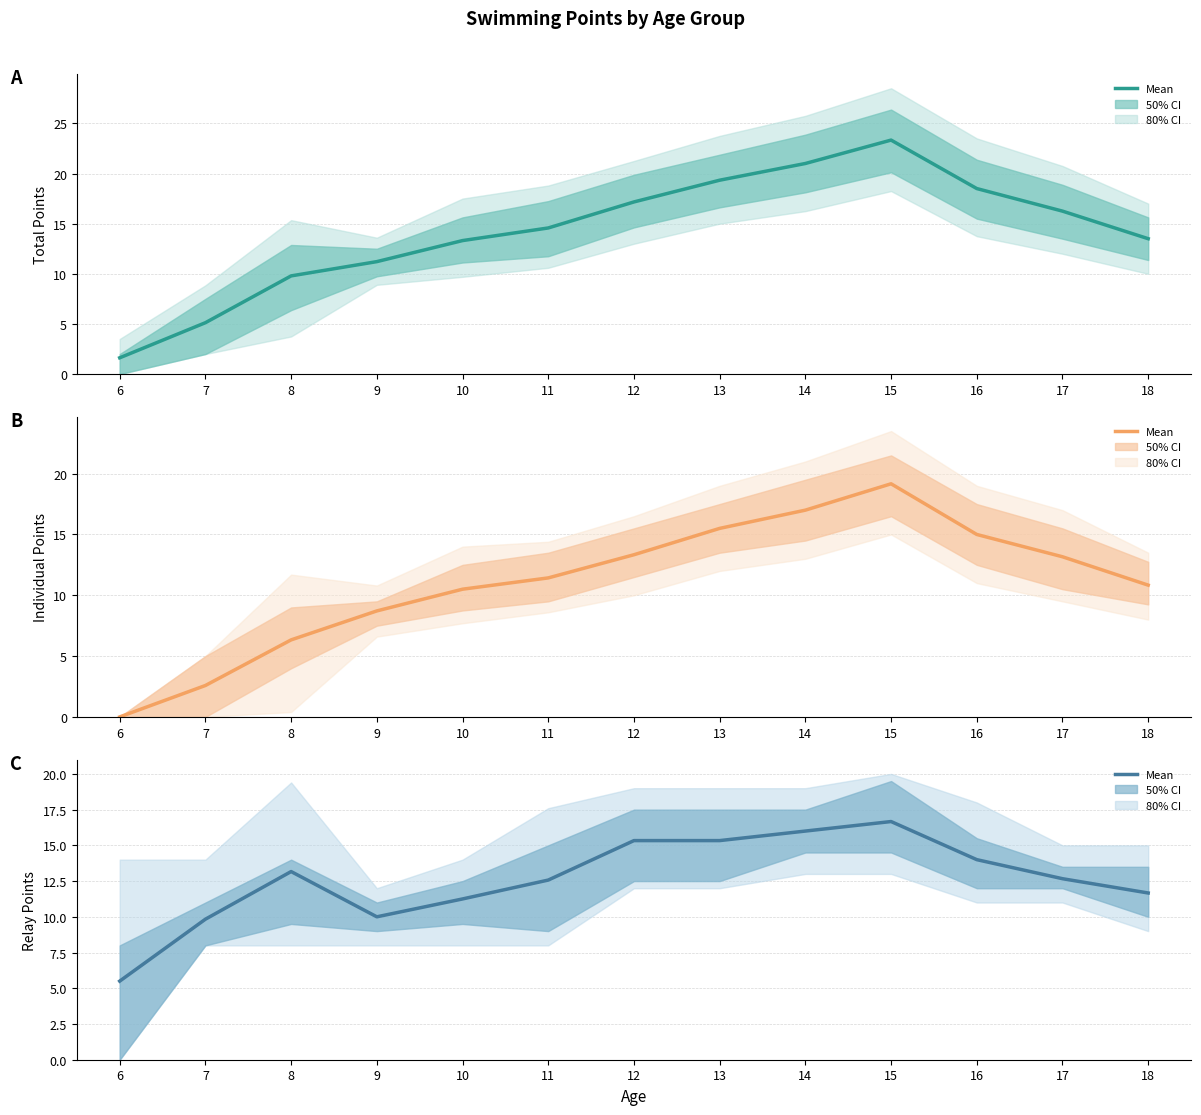

True or false: Total Points (mean) has a value of 16.2 at 17.

True